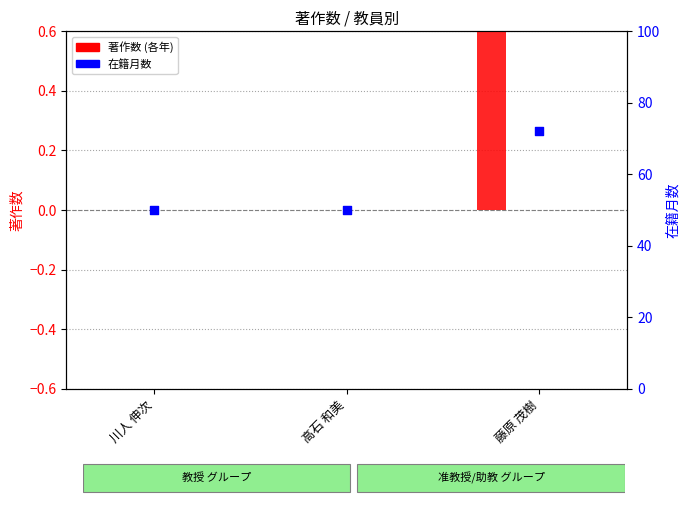

Is the value of 著作2022 at 藤原 茂樹 greater than the value of 在籍月数 at 川人 伸次?

No